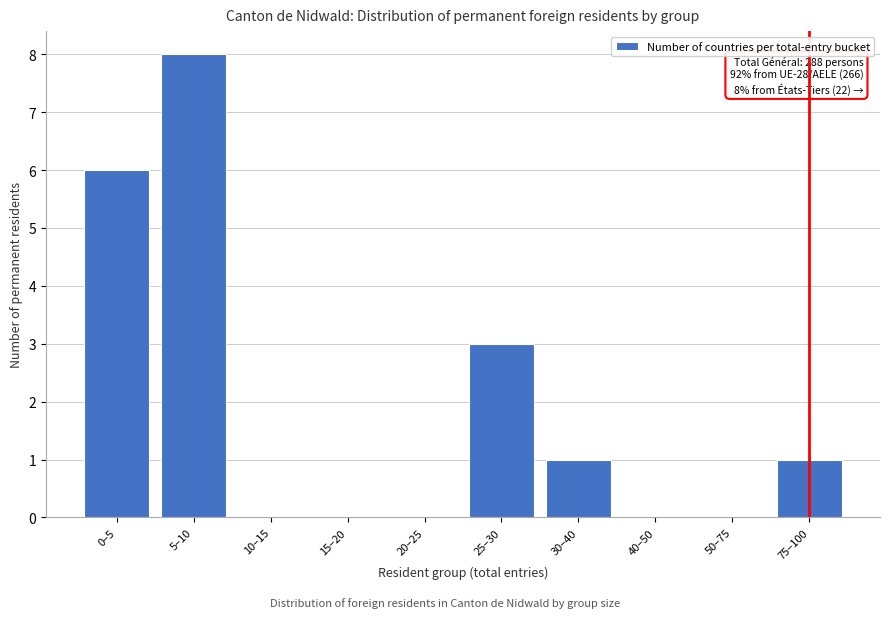

Reading left to right, extract all data points from this chart.

0–5=6	5–10=8	10–15=0	15–20=0	20–25=0	25–30=3	30–40=1	40–50=0	50–75=0	75–100=1